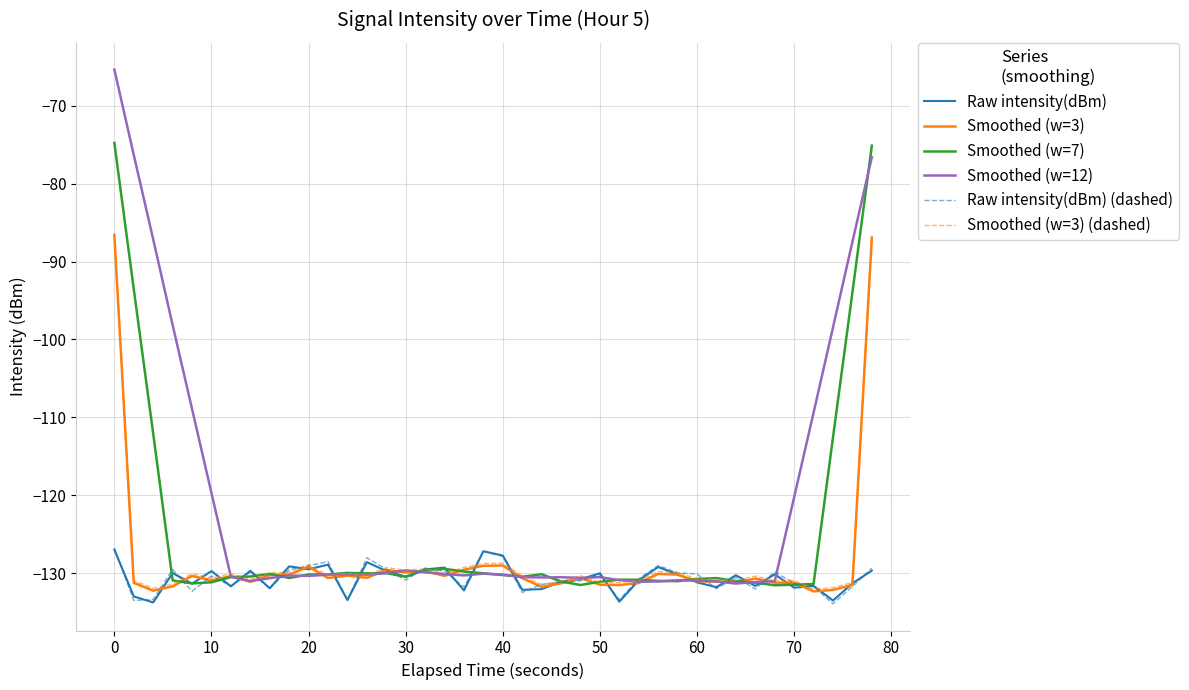

How many lines are shown in the chart?

6